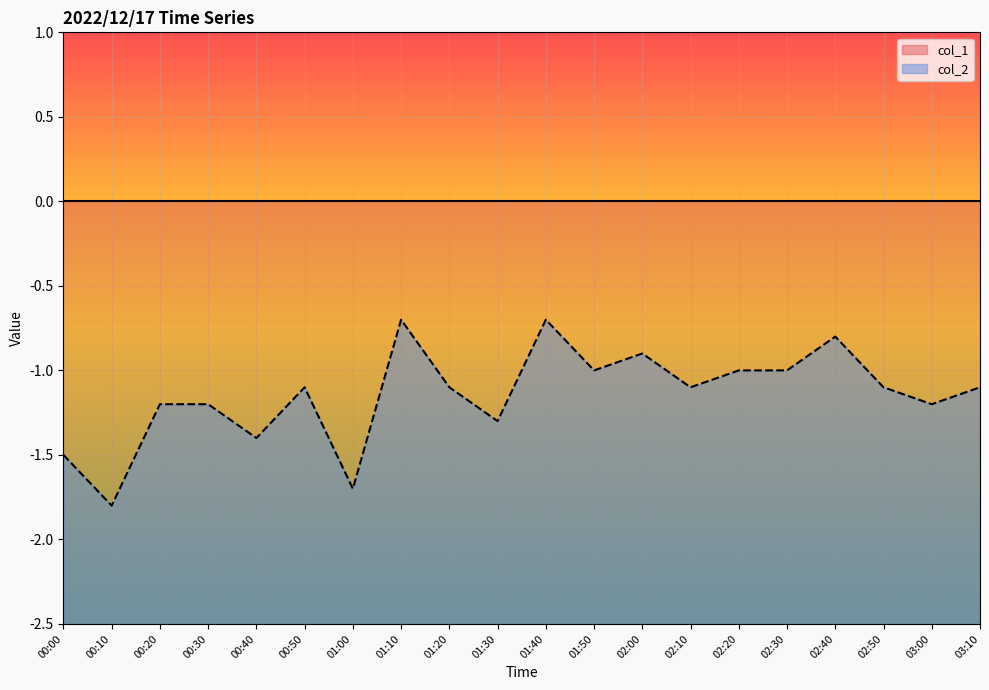

At which category does the data reach its first local valley?

00:10